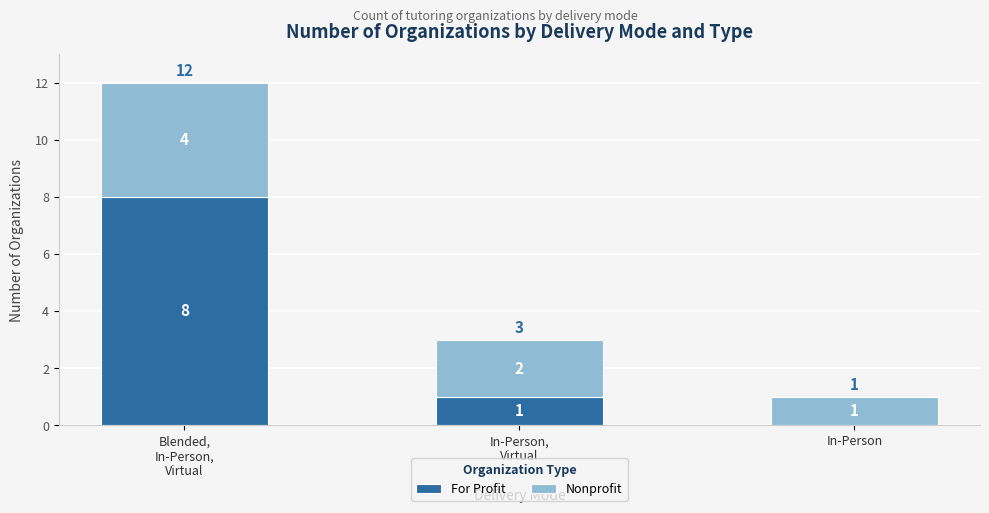

True or false: For Profit has a value of -6 at In-Person.

False